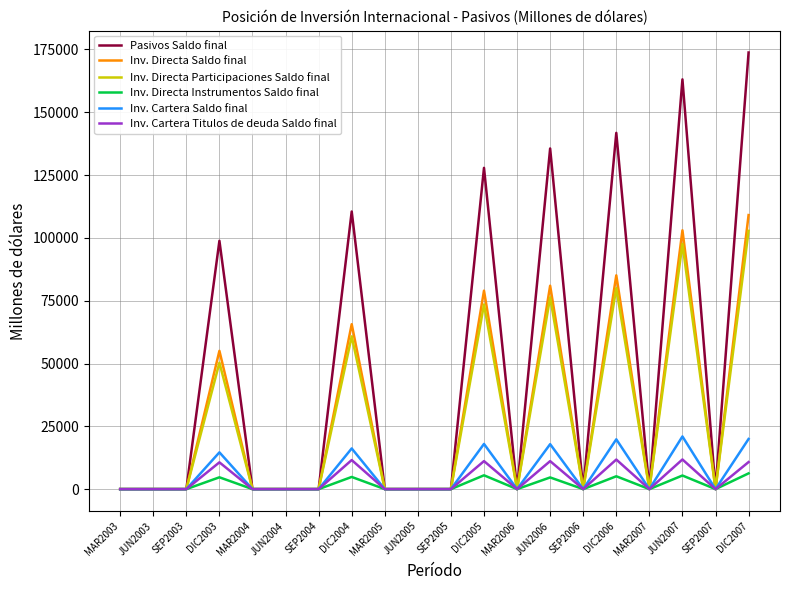

What is the sum of the Inv. Cartera Saldo final values at JUN2005 and DIC2005?

17984.7